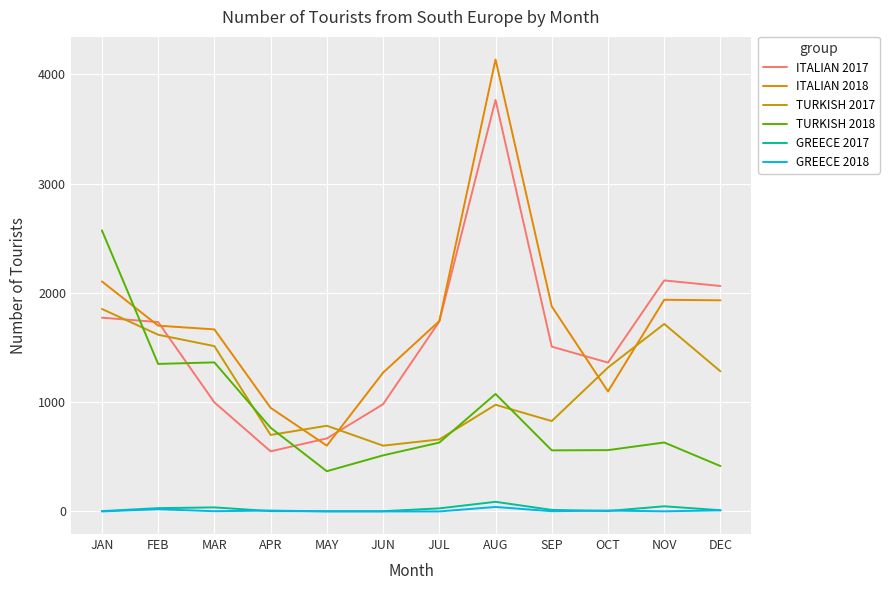

At which category is the sum across all series the highest?

AUG